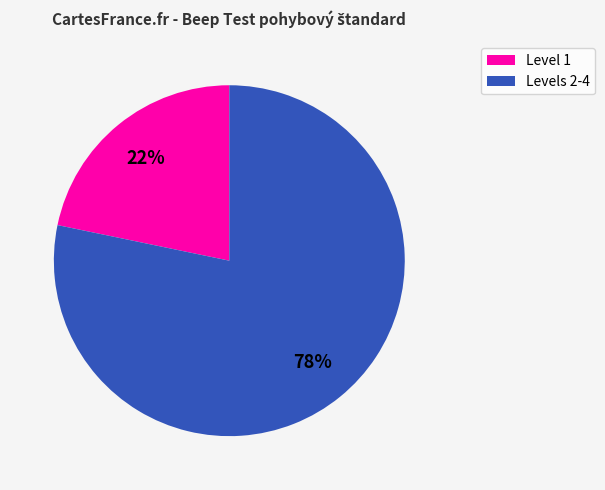

To the nearest percent, what is the average slice percentage?

50%